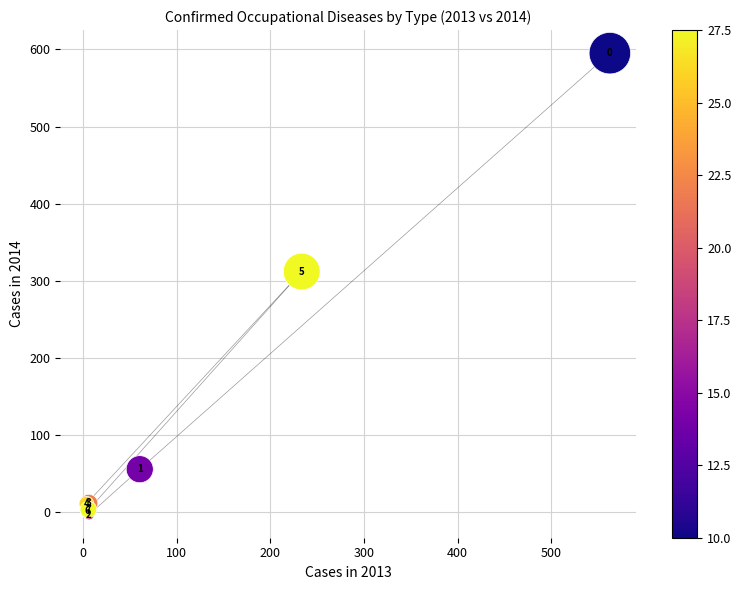

What Y value in the scatter plot is closest to 296?

312.1